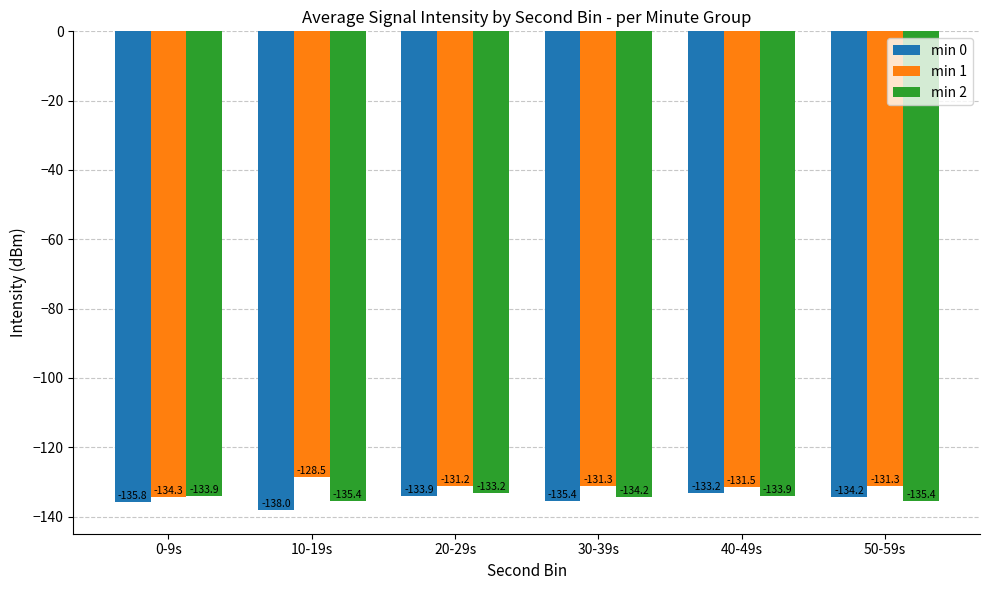

Reading left to right, list all the values displayed in this chart.

min 0: 0-9s=-135.8	10-19s=-138.0	20-29s=-133.9	30-39s=-135.4	40-49s=-133.2	50-59s=-134.2
min 1: 0-9s=-134.3	10-19s=-128.5	20-29s=-131.2	30-39s=-131.3	40-49s=-131.5	50-59s=-131.3
min 2: 0-9s=-133.9	10-19s=-135.4	20-29s=-133.2	30-39s=-134.2	40-49s=-133.9	50-59s=-135.4